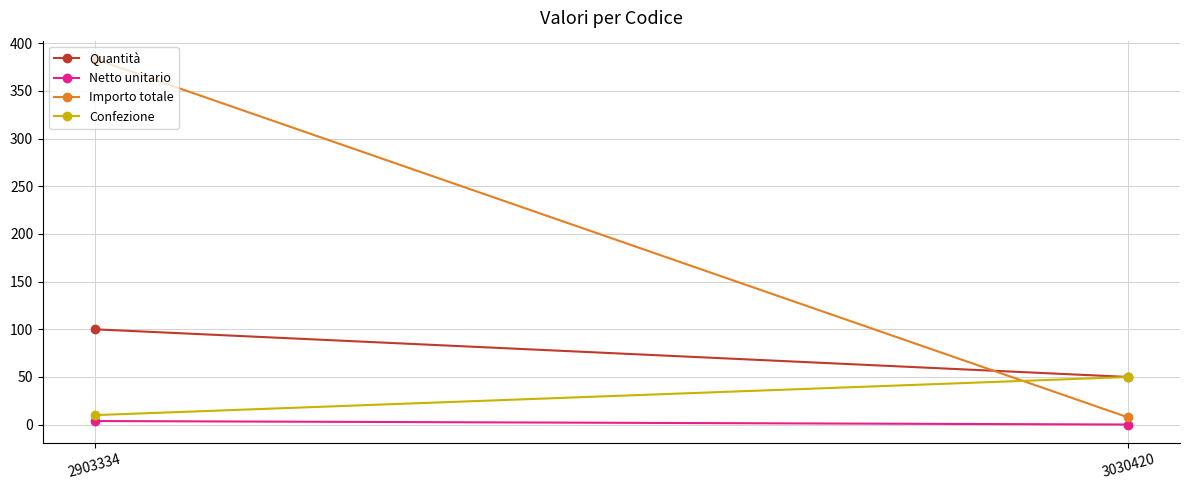

Reading left to right, what are all the values shown in this chart?

Quantità: 100.0	50.0
Netto unitario: 3.8	0.2
Importo totale: 383.4	7.6
Confezione: 10.0	50.0